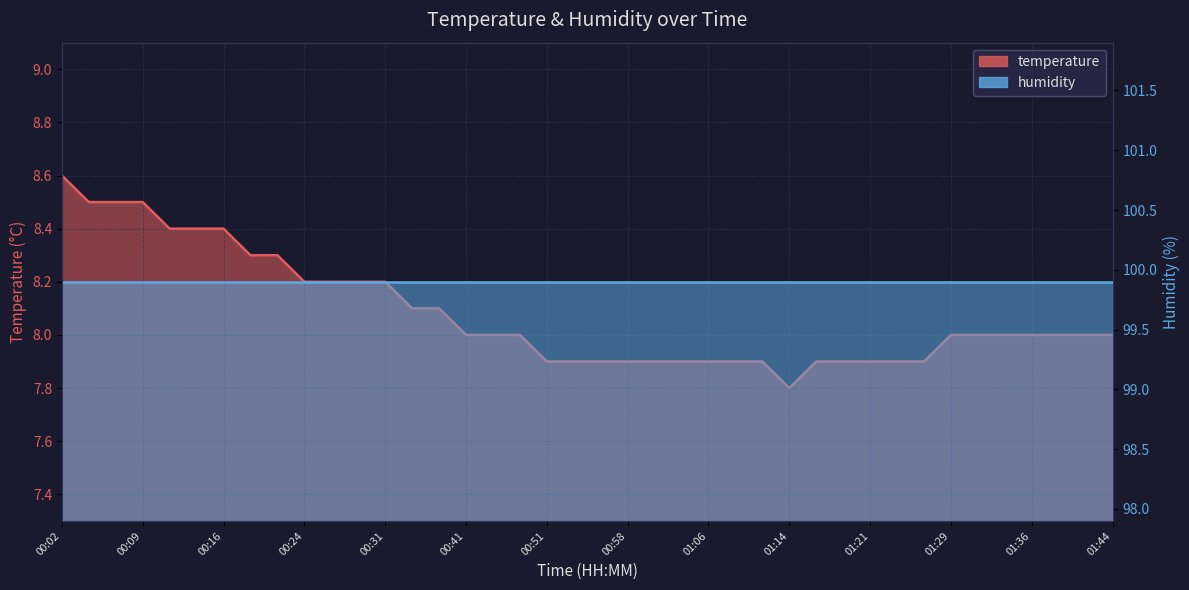

Where is the first local minimum?

01:14